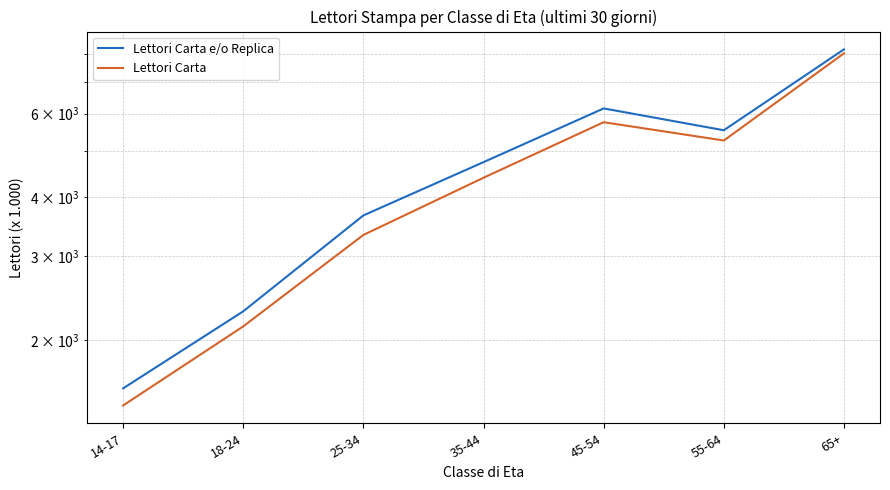

The value of Lettori Carta at 45-54 is 5753. True or false?

True